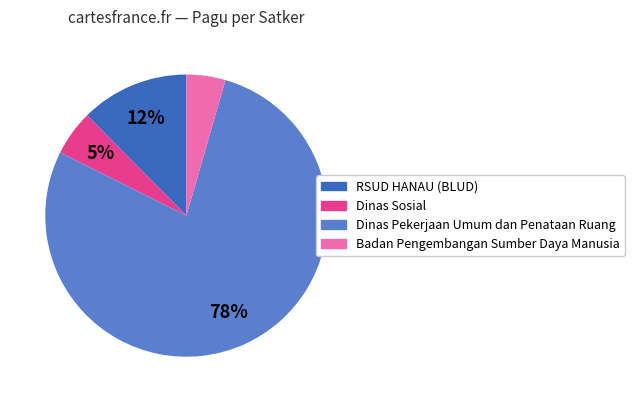

Count the number of slices in the pie.

4